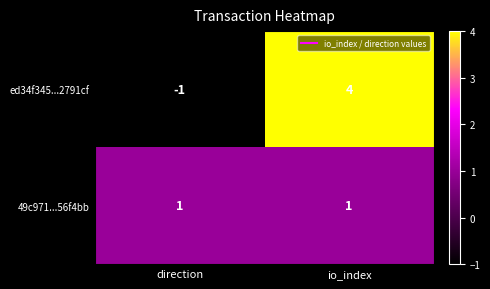

Which series has the largest total across all categories?

ed34f345...2791cf